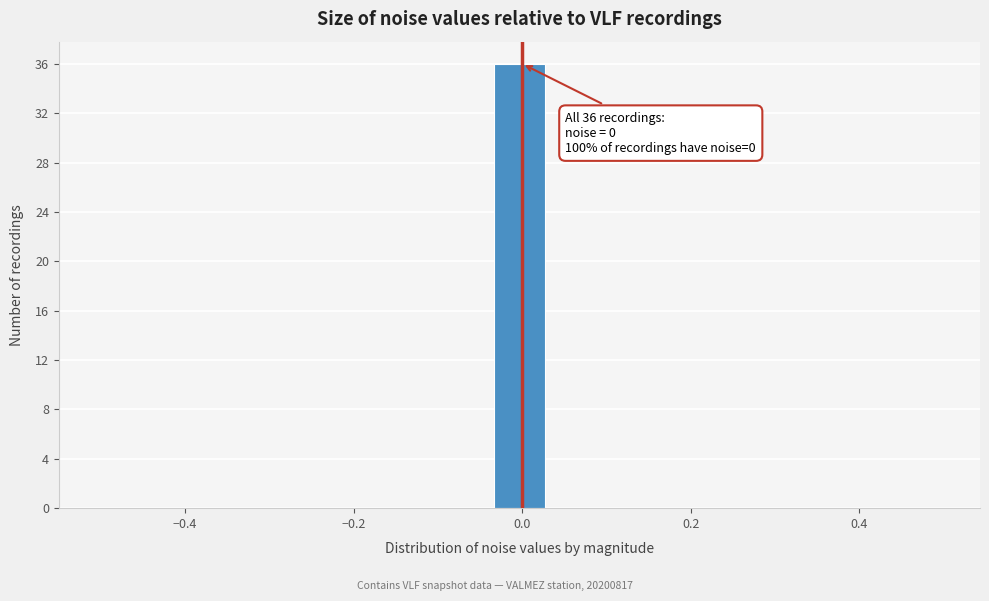

Around what value on the x-axis is the tallest bar? Give the approximate position of its centre, as read against the axis.

0.00